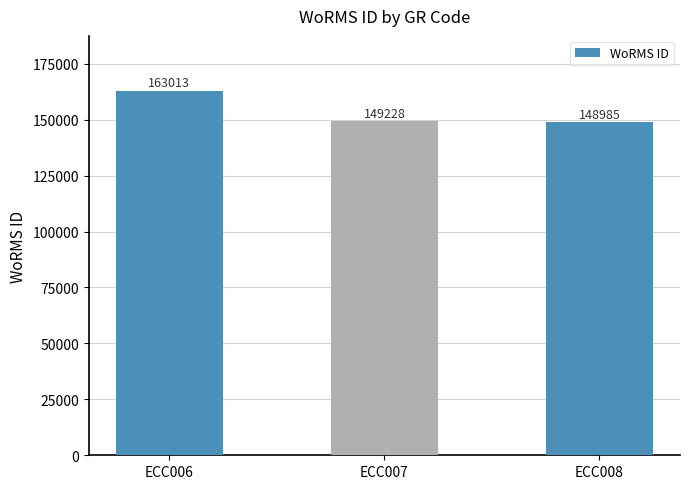

Which category has the lowest value across all series?

ECC008